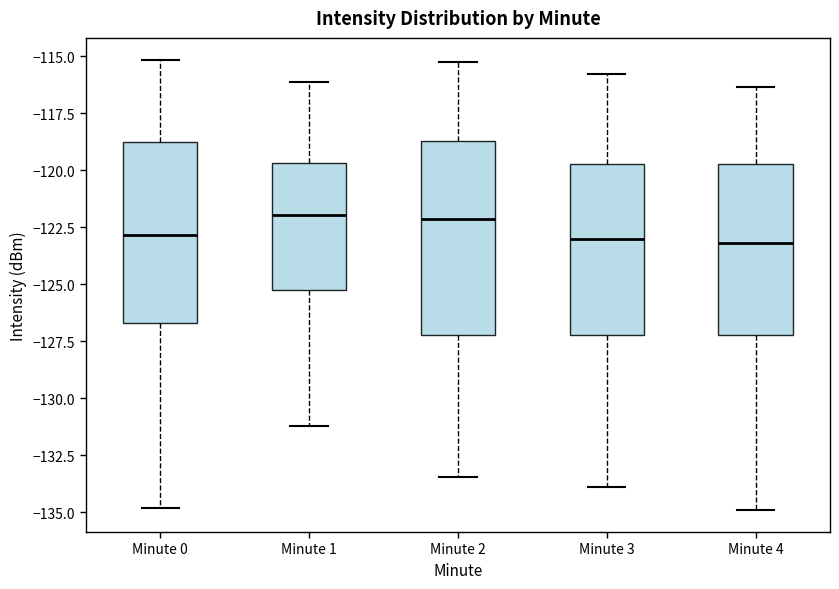

Reading left to right, transcribe this box plot: for each box, give where its median line is, the range the box spans, and where its two whiskers end, as read against the y-axis. The values are not printed on the chart, so give them approximately, as read against the axis.

Minute 0: median -123.0, box -126.5 to -119.0, whiskers -135.0 to -115.0
Minute 1: median -122.0, box -125.0 to -119.5, whiskers -131.0 to -116.0
Minute 2: median -122.0, box -127.0 to -118.5, whiskers -133.5 to -115.0
Minute 3: median -123.0, box -127.0 to -119.5, whiskers -134.0 to -116.0
Minute 4: median -123.0, box -127.0 to -119.5, whiskers -135.0 to -116.5